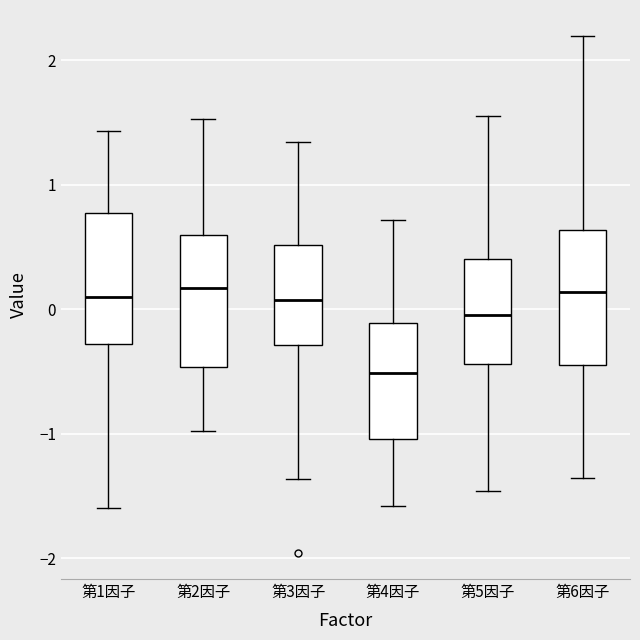

Reading left to right, read every box against the y-axis: the position of its median line, the range the box covers, and the ends of its whiskers. The values are not printed on the chart, so give them approximately, as read against the axis.

第1因子: median 0.1, box -0.3 to 0.8, whiskers -1.6 to 1.4
第2因子: median 0.2, box -0.5 to 0.6, whiskers -1.0 to 1.5
第3因子: median 0.1, box -0.3 to 0.5, whiskers -1.4 to 1.3
第4因子: median -0.5, box -1.0 to -0.1, whiskers -1.6 to 0.7
第5因子: median 0.0, box -0.4 to 0.4, whiskers -1.5 to 1.6
第6因子: median 0.1, box -0.4 to 0.6, whiskers -1.4 to 2.2